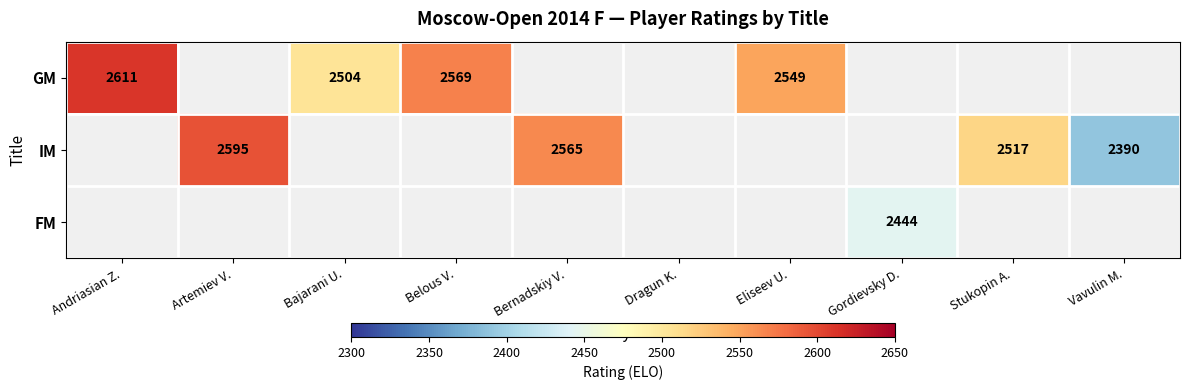

Is it true that IM equals 2595 at Artemiev V.?

True